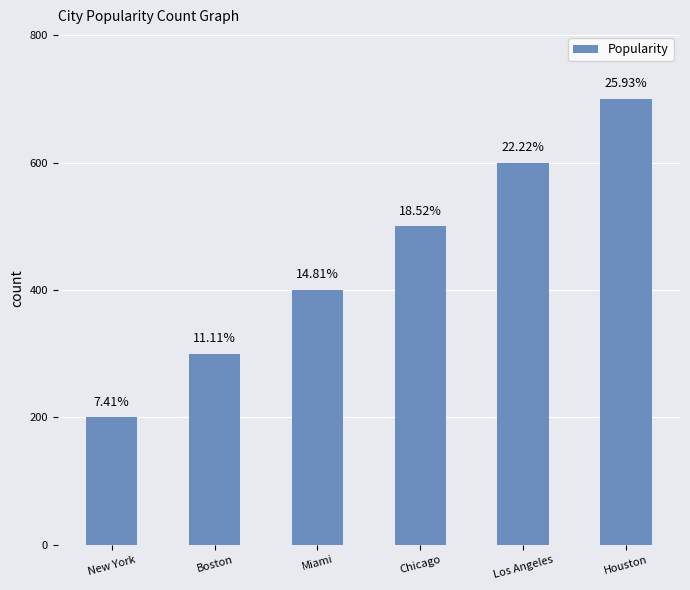

Does the chart contain any negative values?

No